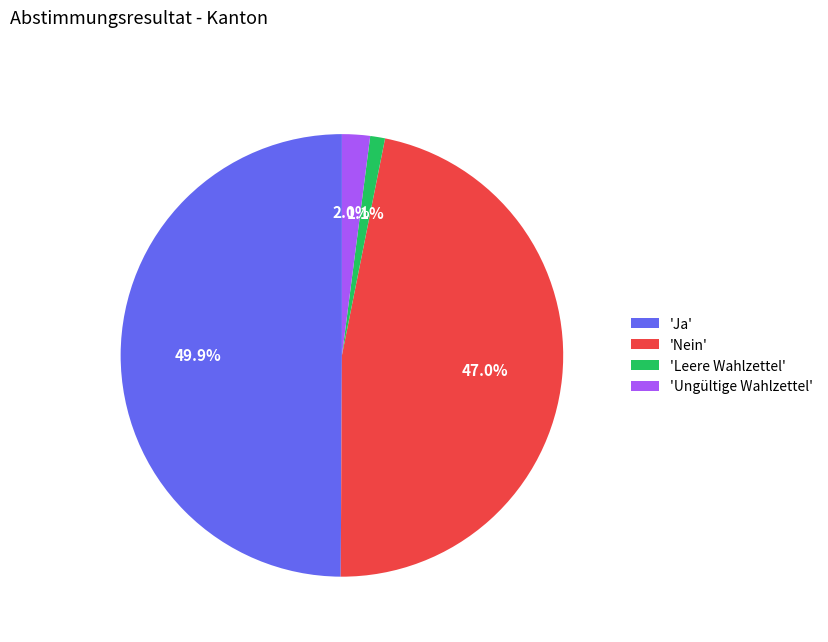

Does 'Leere Wahlzettel' account for over 50% of the chart?

No